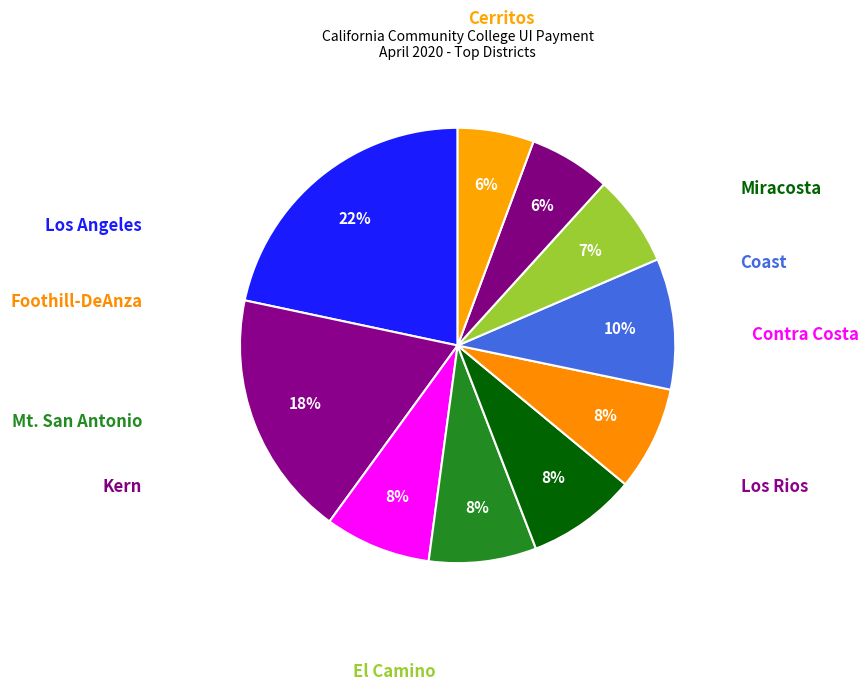

How many slices are in this pie chart?

10